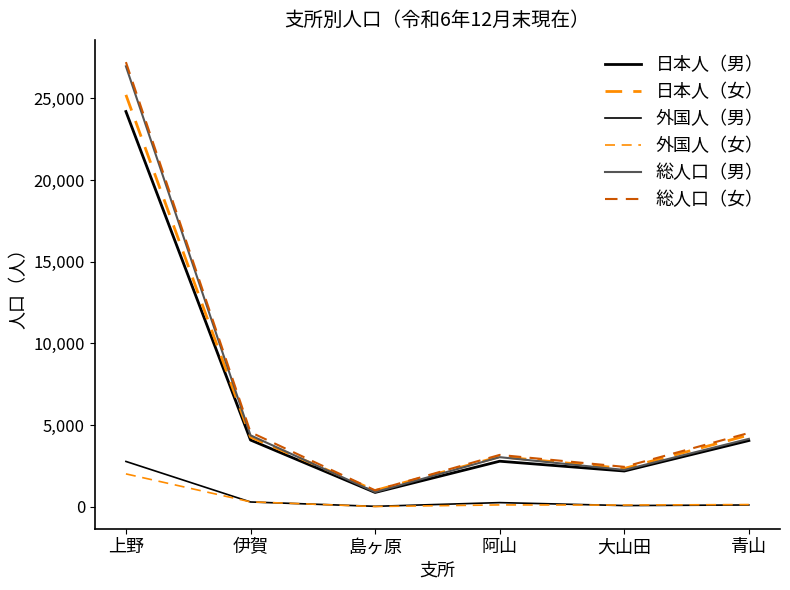

How many lines are shown in the chart?

6